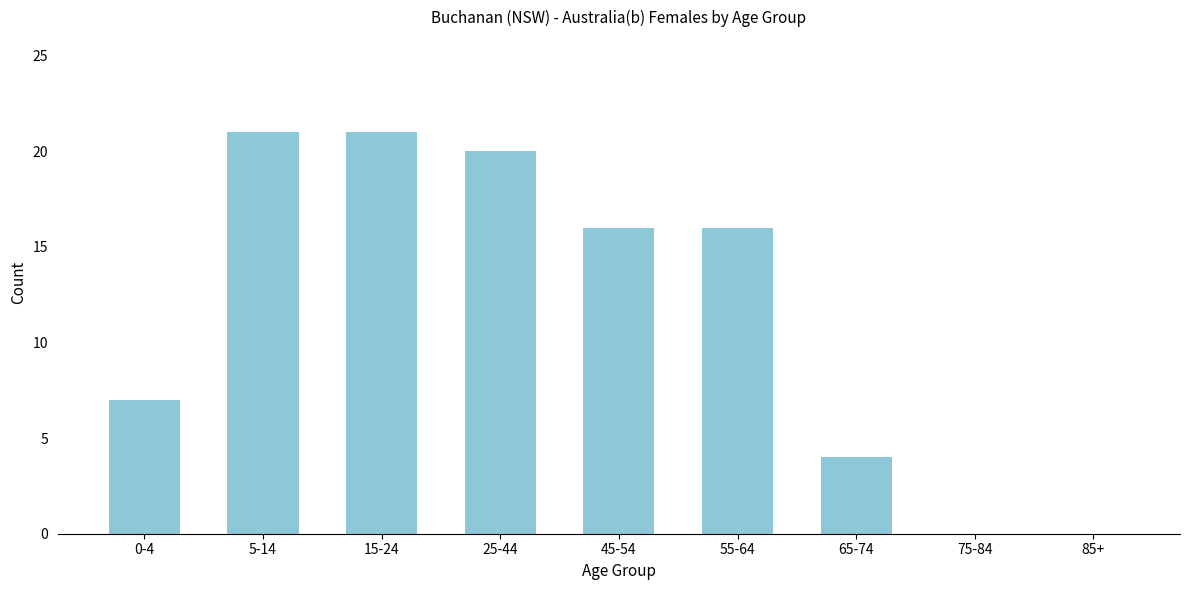

Reading left to right, list all the values displayed in this chart.

0-4=7	5-14=21	15-24=21	25-44=20	45-54=16	55-64=16	65-74=4	75-84=0	85+=0